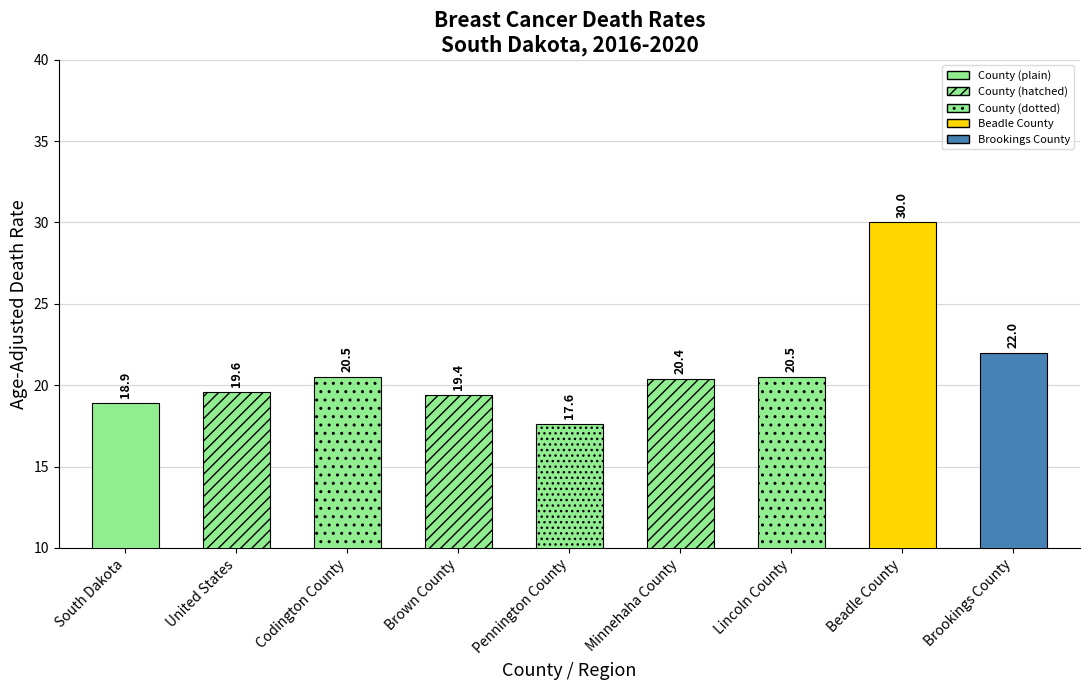

What is the change in value from United States to Pennington County?

-2.0